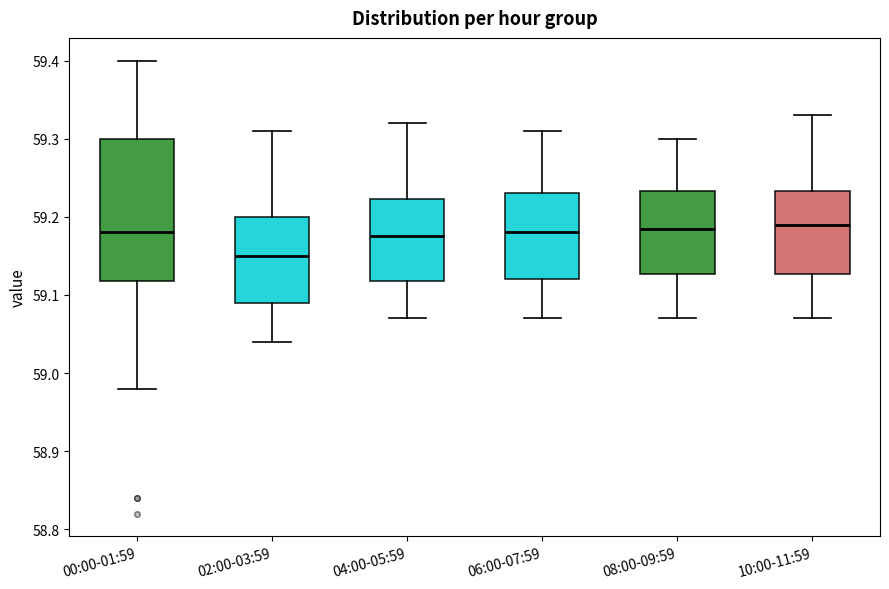

Reading left to right, transcribe this box plot: for each box, give where its median line is, the range the box spans, and where its two whiskers end, as read against the y-axis. The values are not printed on the chart, so give them approximately, as read against the axis.

00:00-01:59: median 59.18, box 59.12 to 59.30, whiskers 58.98 to 59.40
02:00-03:59: median 59.15, box 59.09 to 59.20, whiskers 59.04 to 59.31
04:00-05:59: median 59.18, box 59.12 to 59.22, whiskers 59.07 to 59.32
06:00-07:59: median 59.18, box 59.12 to 59.23, whiskers 59.07 to 59.31
08:00-09:59: median 59.19, box 59.13 to 59.23, whiskers 59.07 to 59.30
10:00-11:59: median 59.19, box 59.13 to 59.23, whiskers 59.07 to 59.33